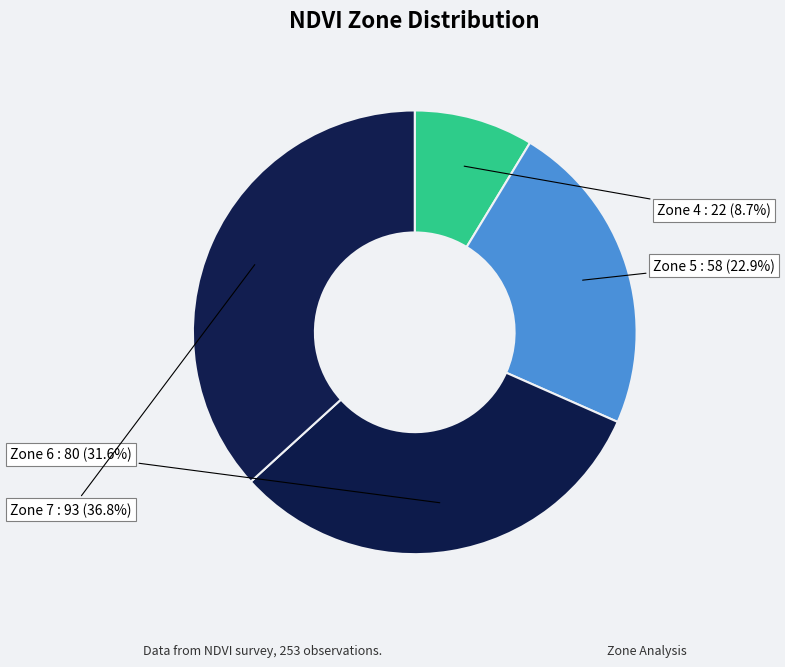

Which slice is the smallest?

Zone 4